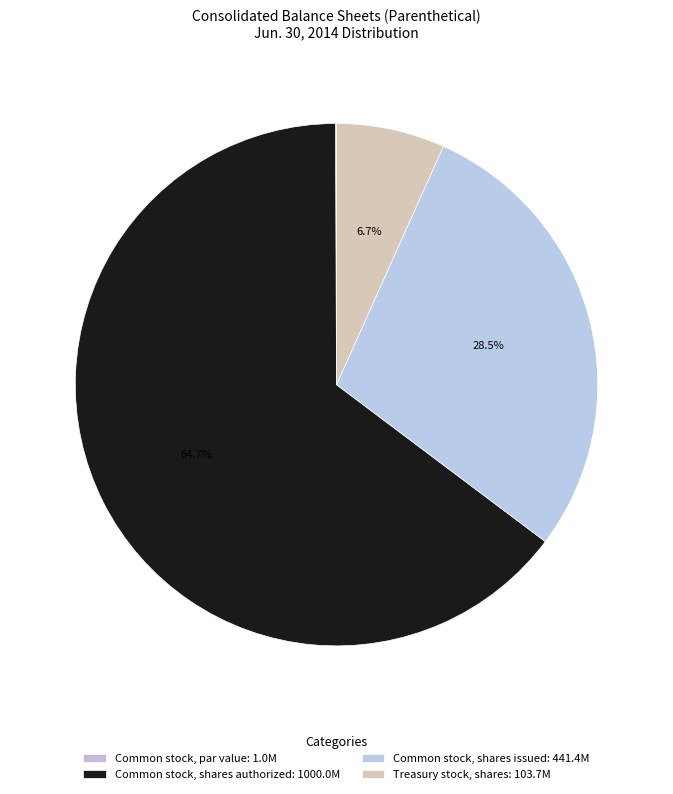

Does Common stock, shares authorized account for over 50% of the chart?

Yes